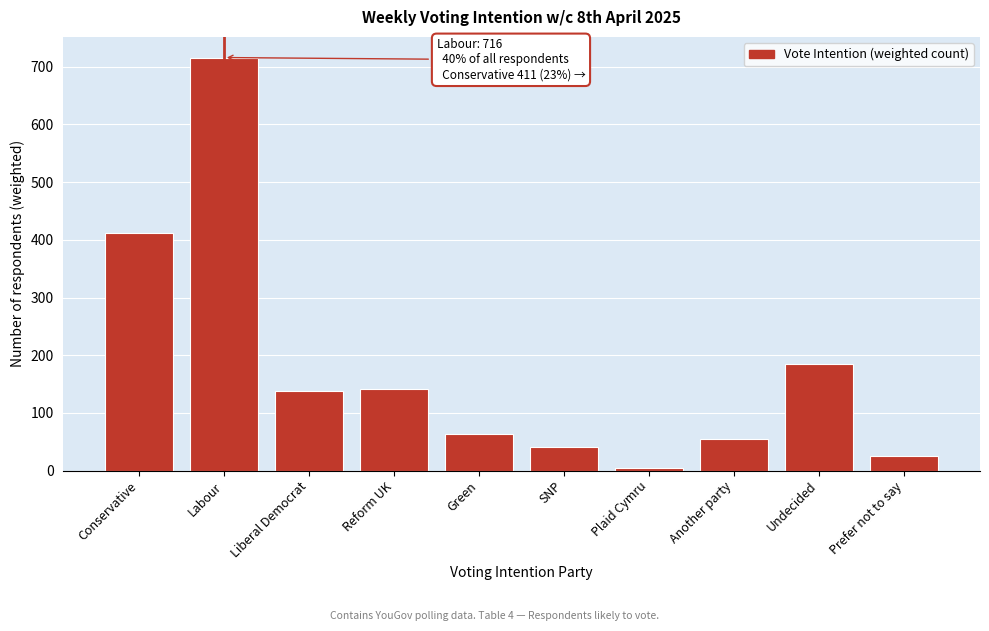

Reading right to left, list all the values displayed in this chart.

26	184	55	5	40	64	142	138	716	411